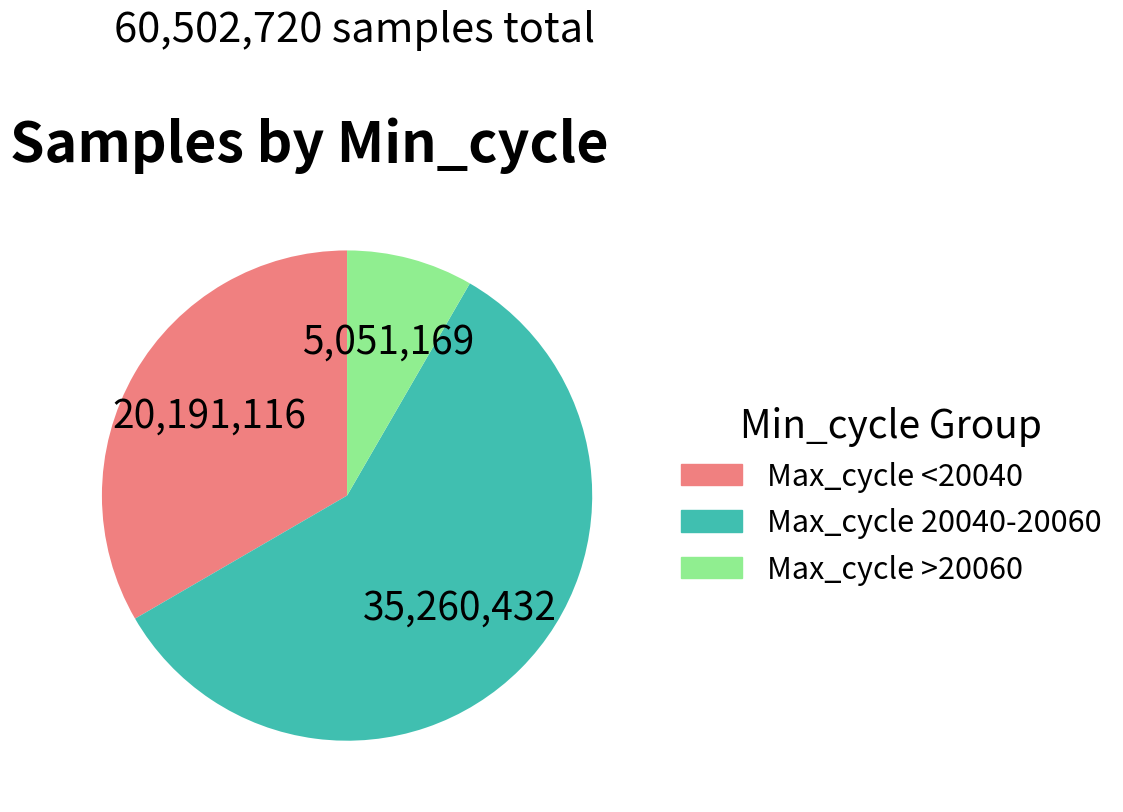

Is there a majority slice in this chart?

Yes